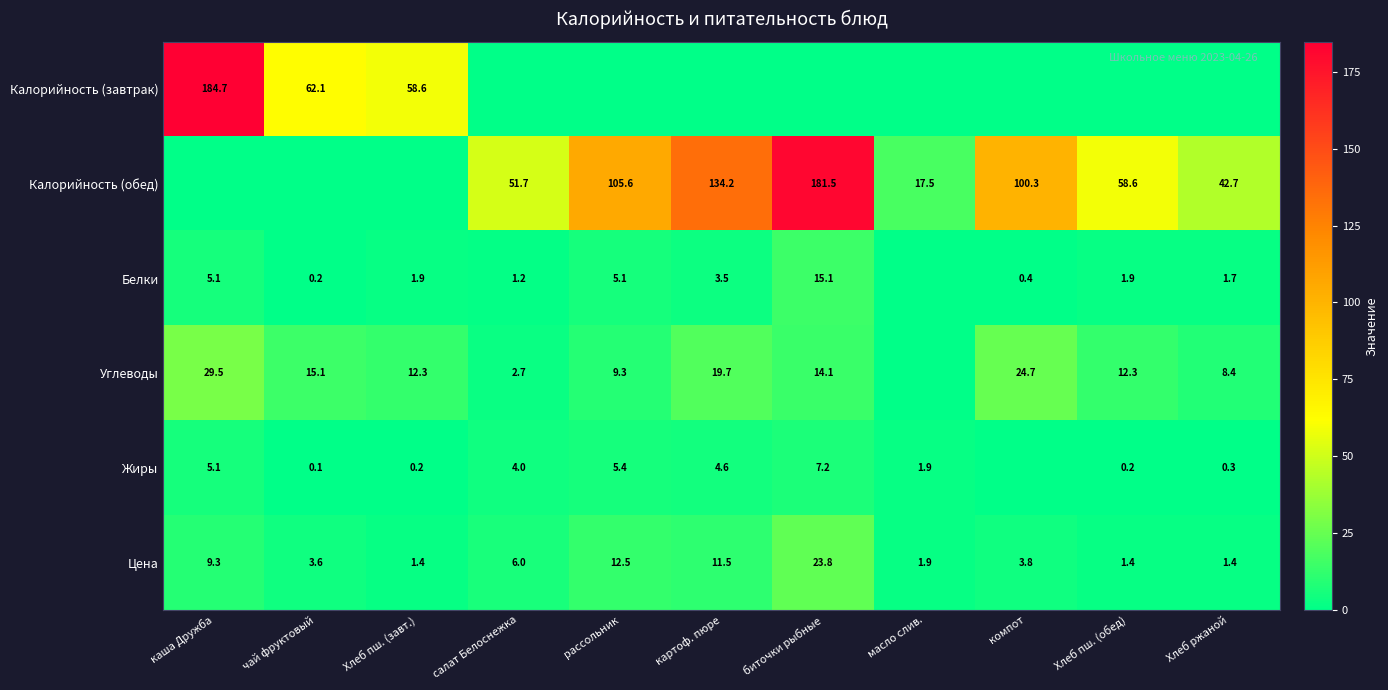

What is the difference between the Углеводы values at Хлеб пш. (обед) and салат Белоснежка?

9.6